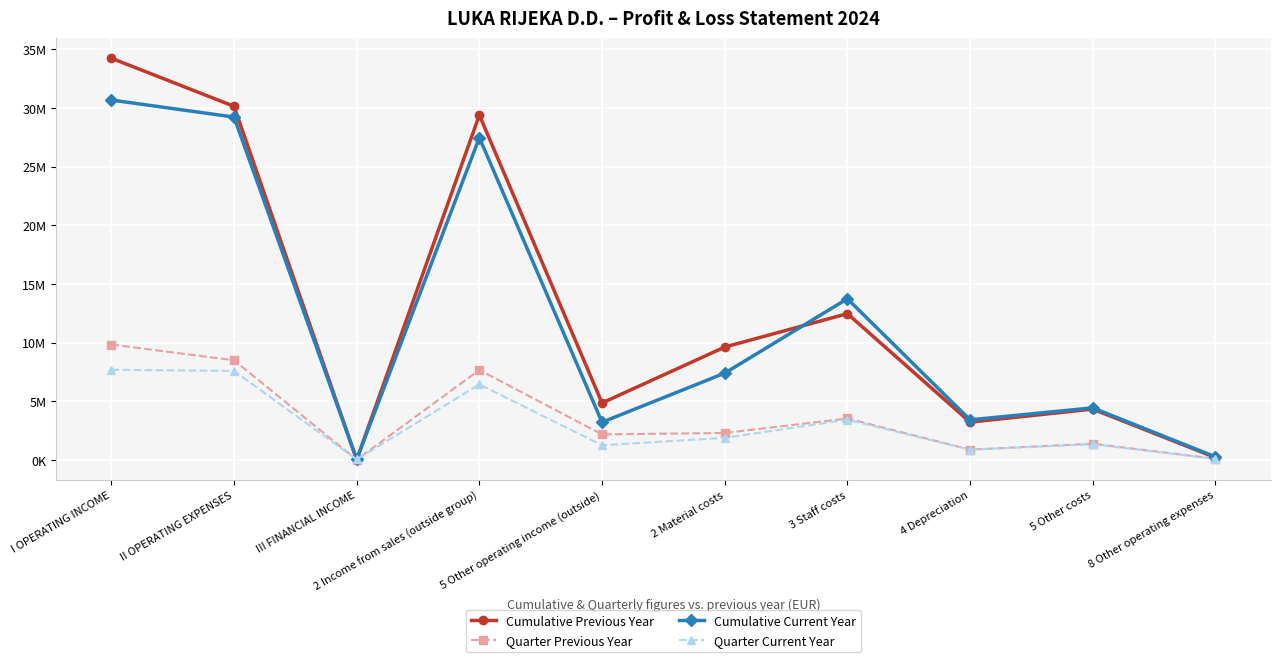

Which series has the widest spread of values?

Cumulative Previous Year